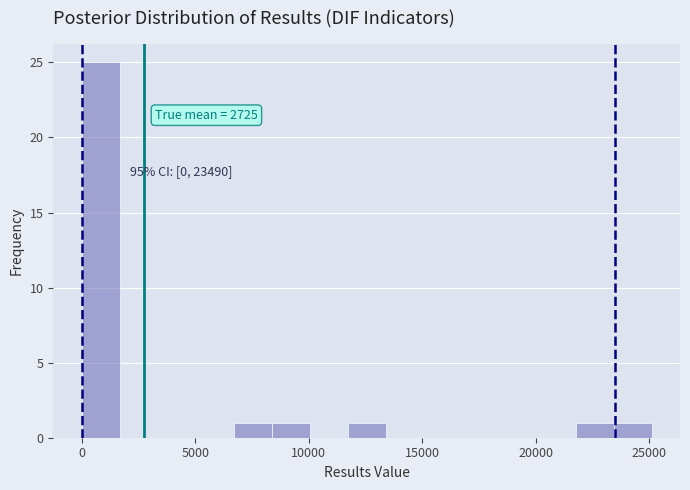

Around what value on the x-axis is the tallest bar? Give the approximate position of its centre, as read against the axis.

1000